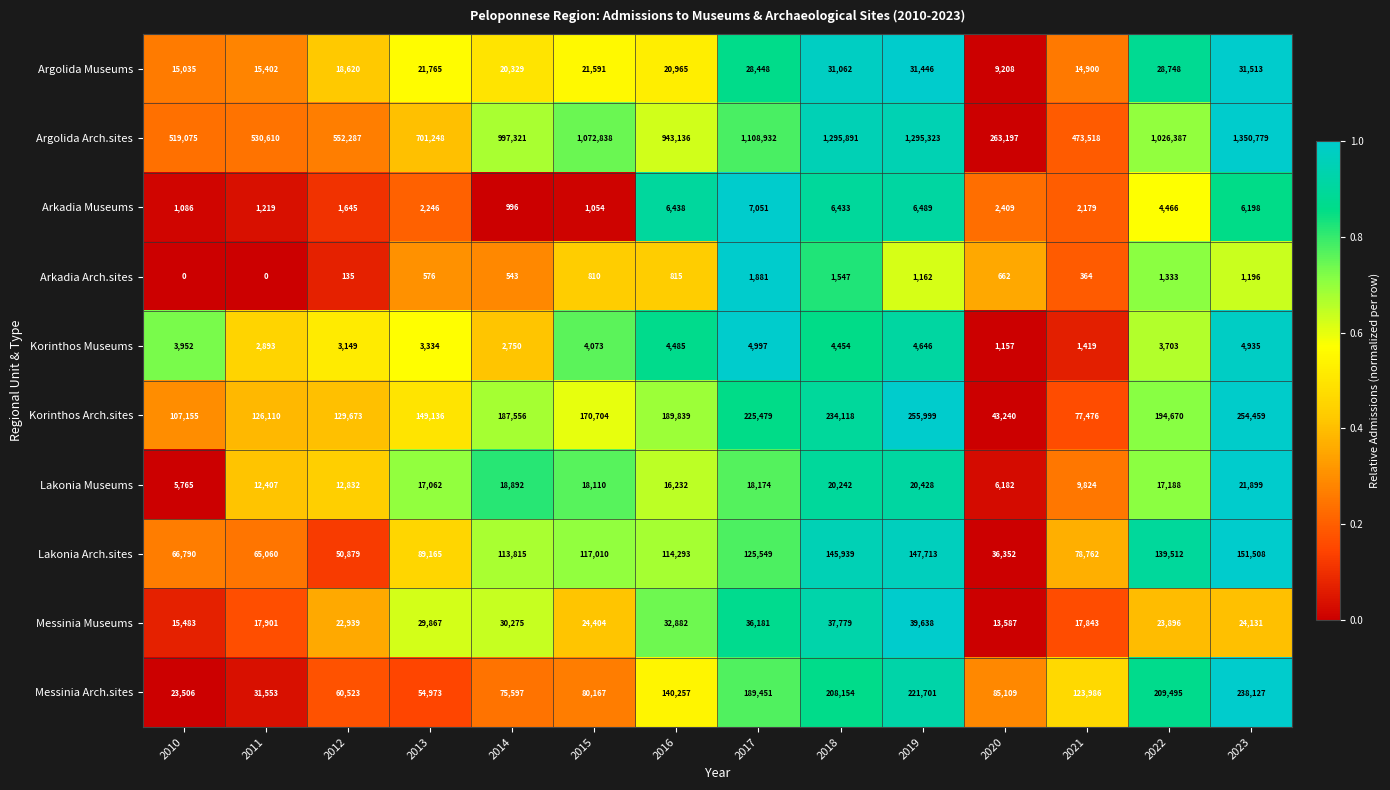

What is the approximate value of Lakonia Museums at 2012, to the nearest 50?

12850